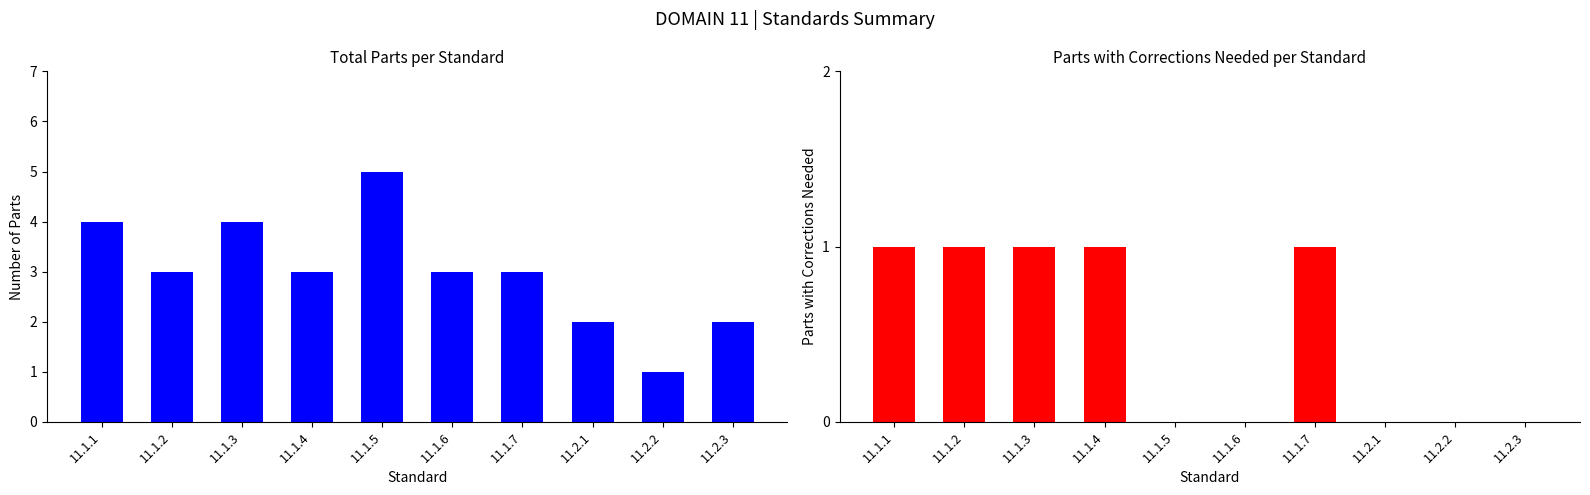

List the labels in order of Parts with Corrections Needed value, largest first.

11.1.1, 11.1.2, 11.1.3, 11.1.4, 11.1.7, 11.1.5, 11.1.6, 11.2.1, 11.2.2, 11.2.3